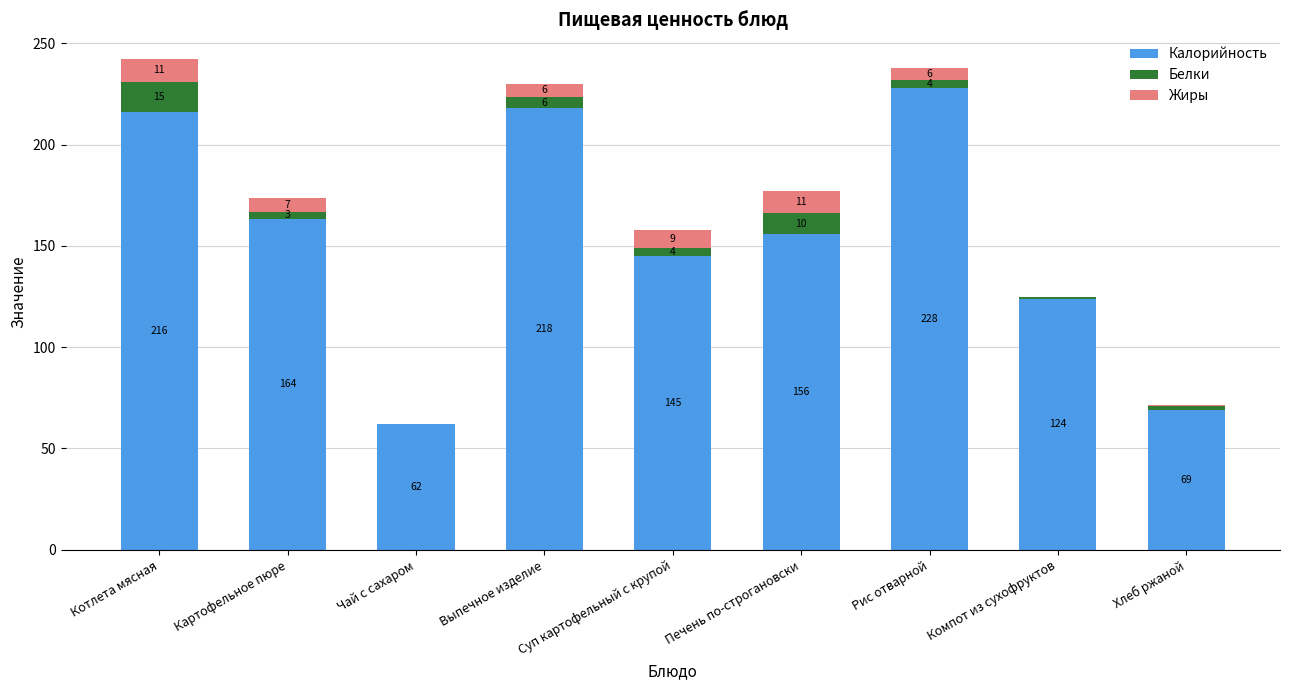

Which category has the highest value in the Калорийность series?

Рис отварной